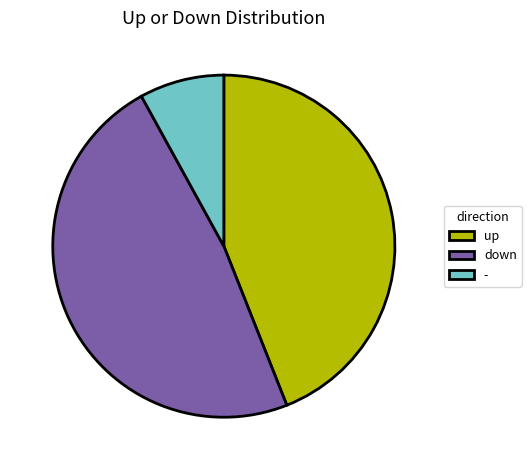

True or false: - accounts for 8% of the total.

True